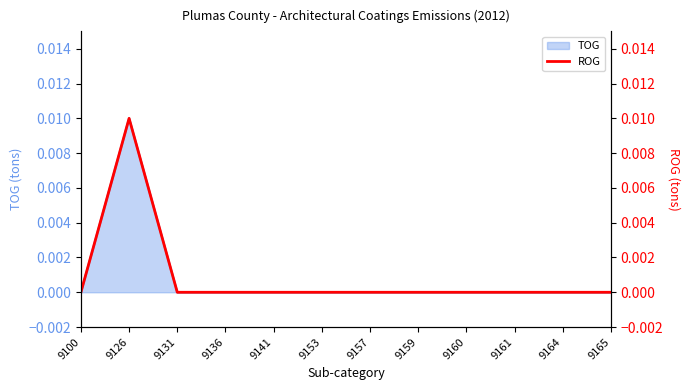

The chart shows a value of 0.0 at 9160. True or false?

True